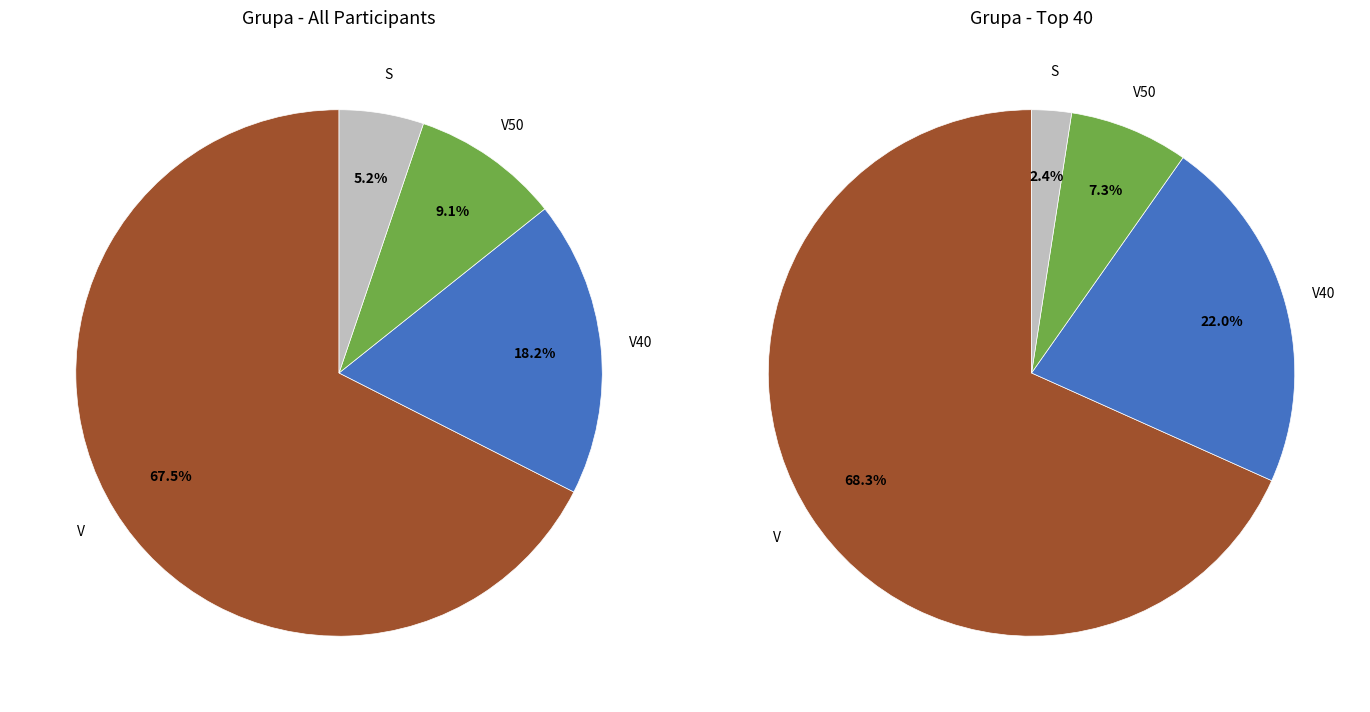

Which has a higher value, S or V50?

V50